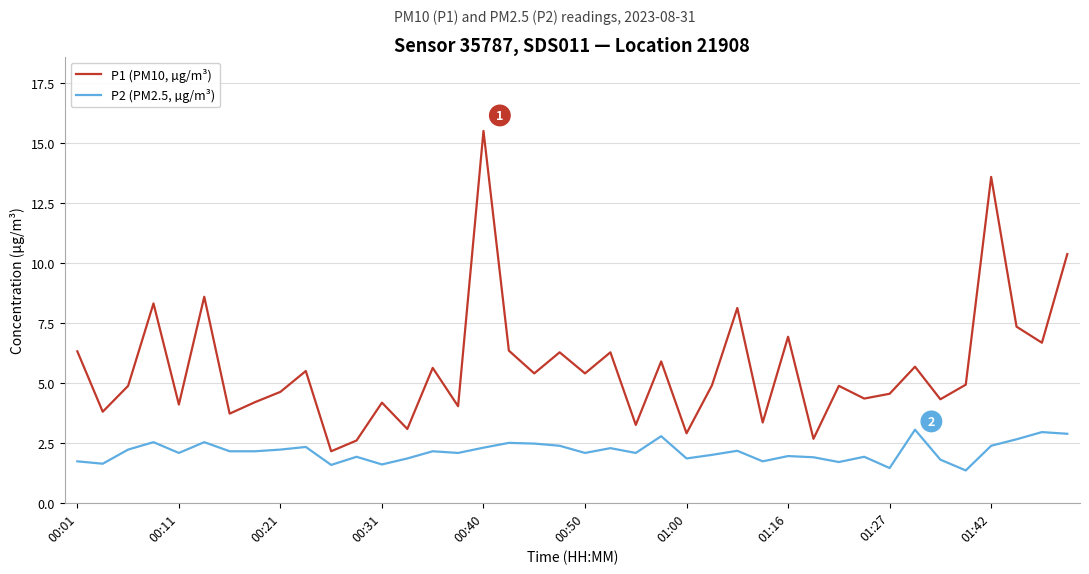

What is the difference between the second highest and minimum values in the P2 (PM2.5, µg/m³) series?

1.6